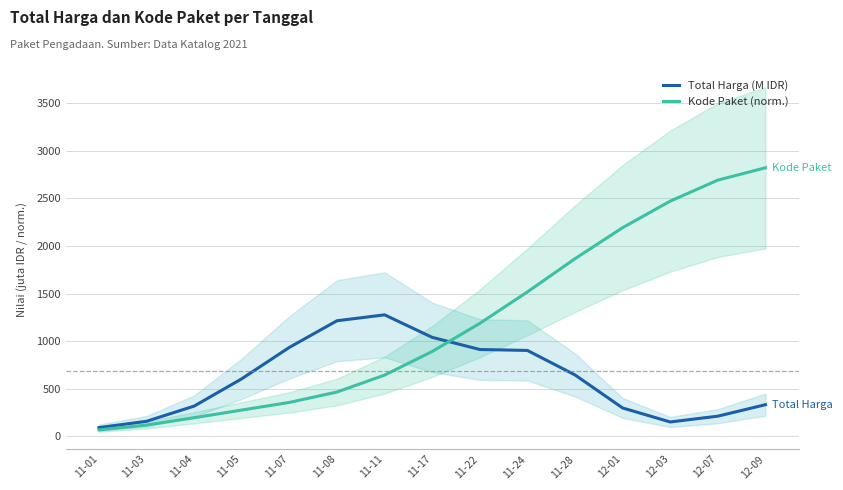

How many data points in Total Harga (M IDR) are less than 605?

7